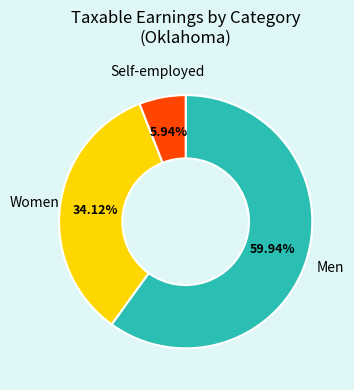

To the nearest percent, what percentage of the pie is Women?

34%